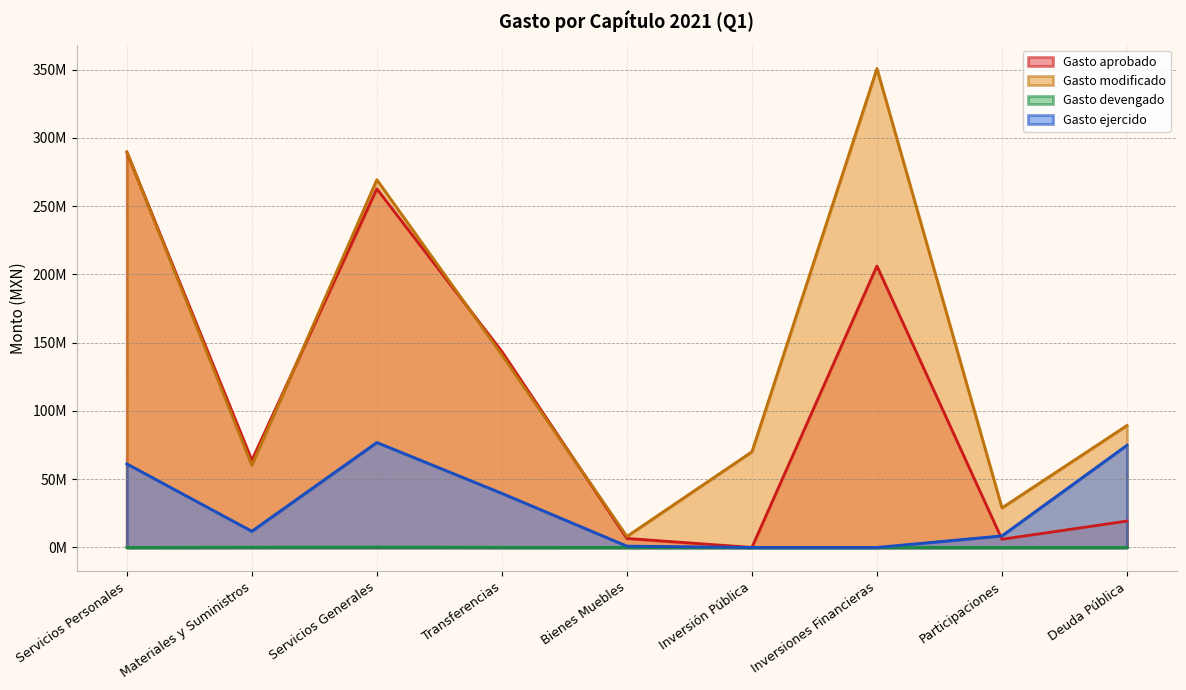

What is the difference between the second highest and minimum values in the Gasto ejercido series?

74889215.7